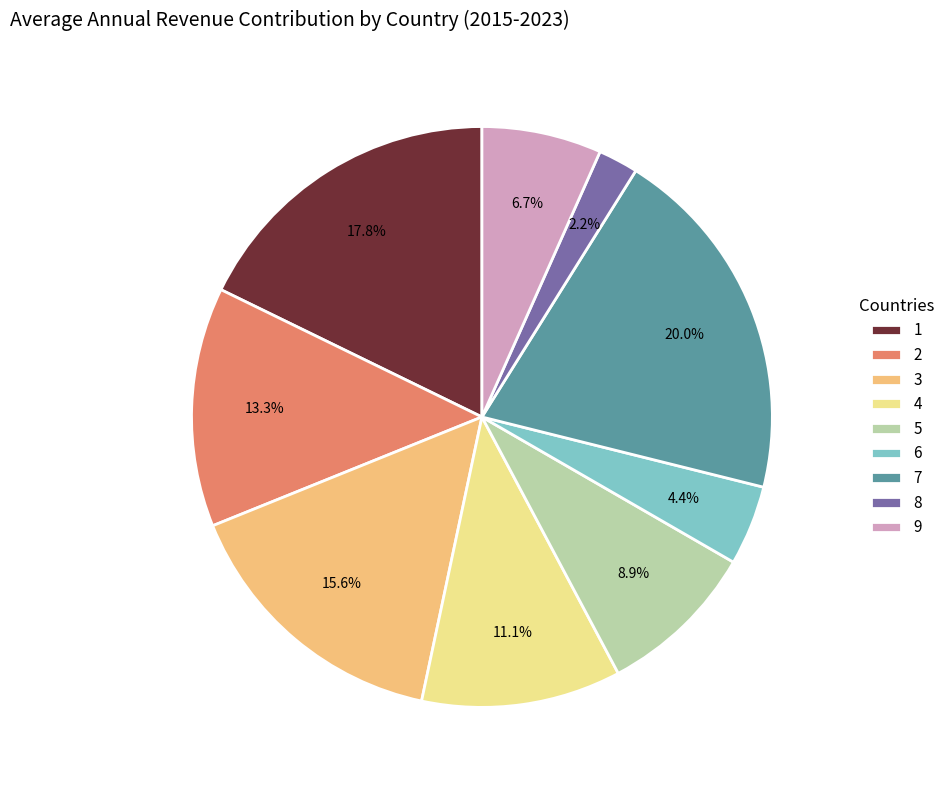

Which slice is the smallest?

8